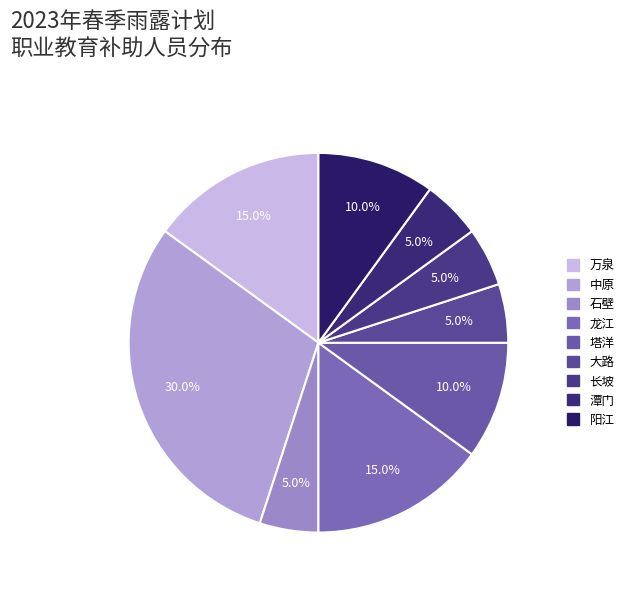

Does 石壁 account for over 50% of the chart?

No